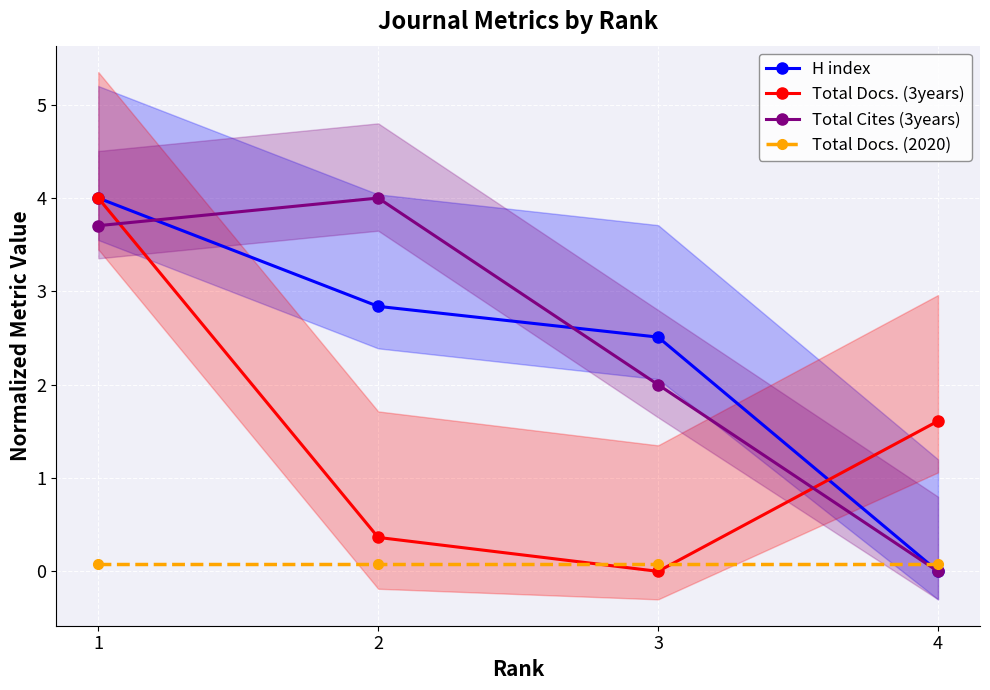

Is this an area chart (filled region under the line)?

No